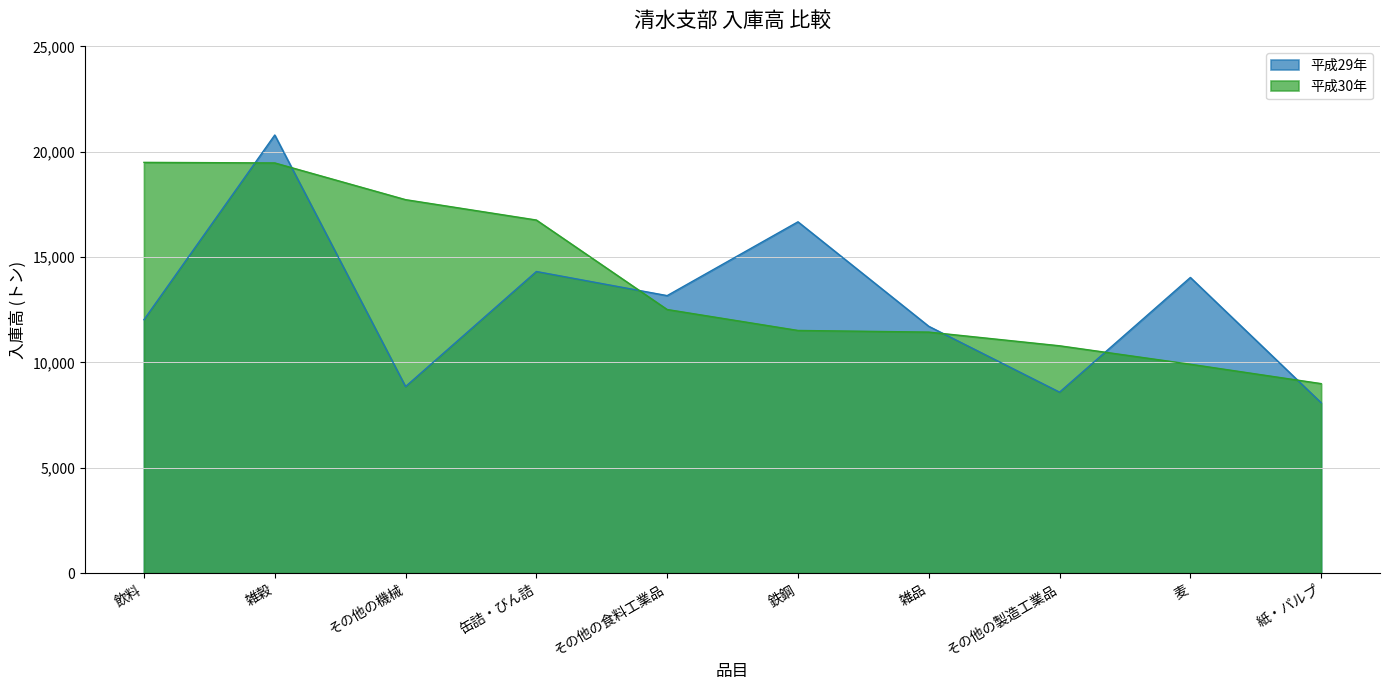

How many data points in 平成29年 are less than 13173?

5